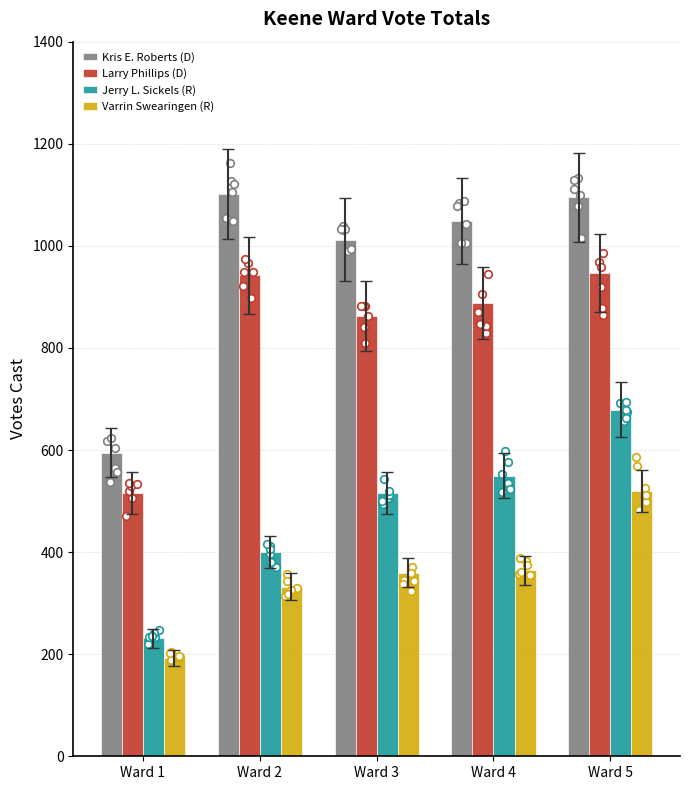

Is the value of Varrin Swearingen (R) at Ward 5 greater than the value of Kris E. Roberts (D) at Ward 4?

No